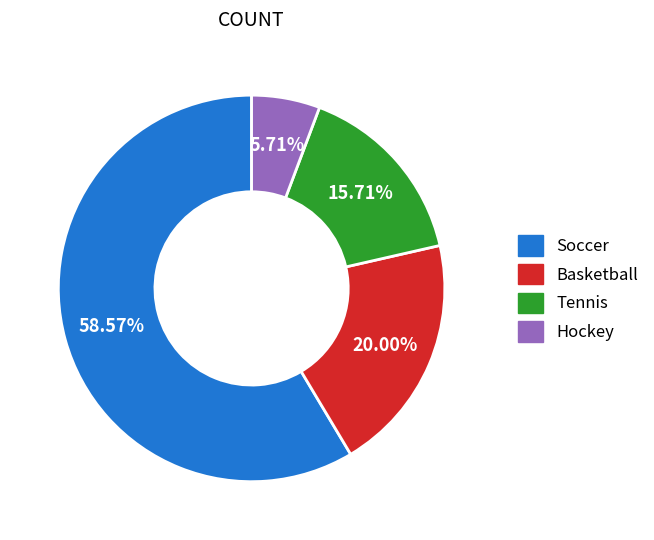

Count the number of slices in the pie.

4